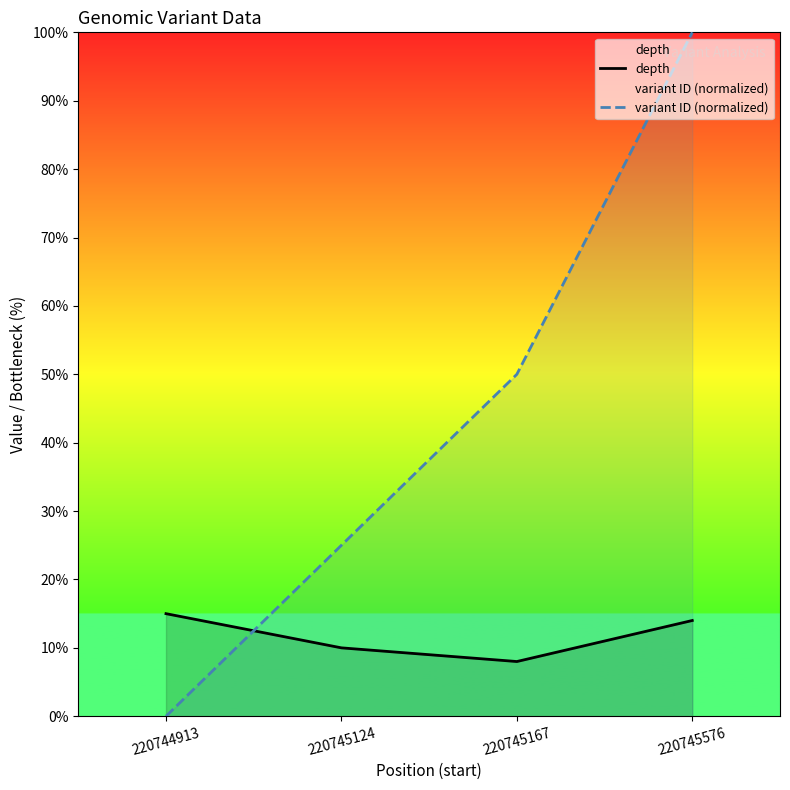

True or false: depth has a value of 13 at 220745167.

False